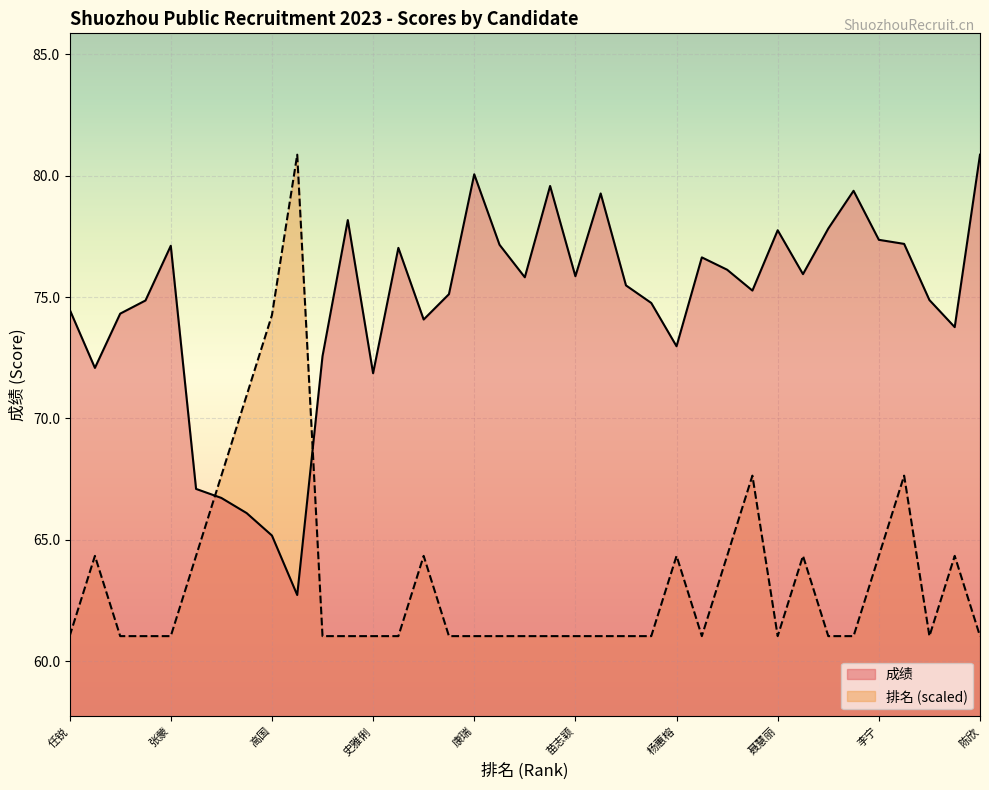

What is the average value of the 排名 series?

63.4